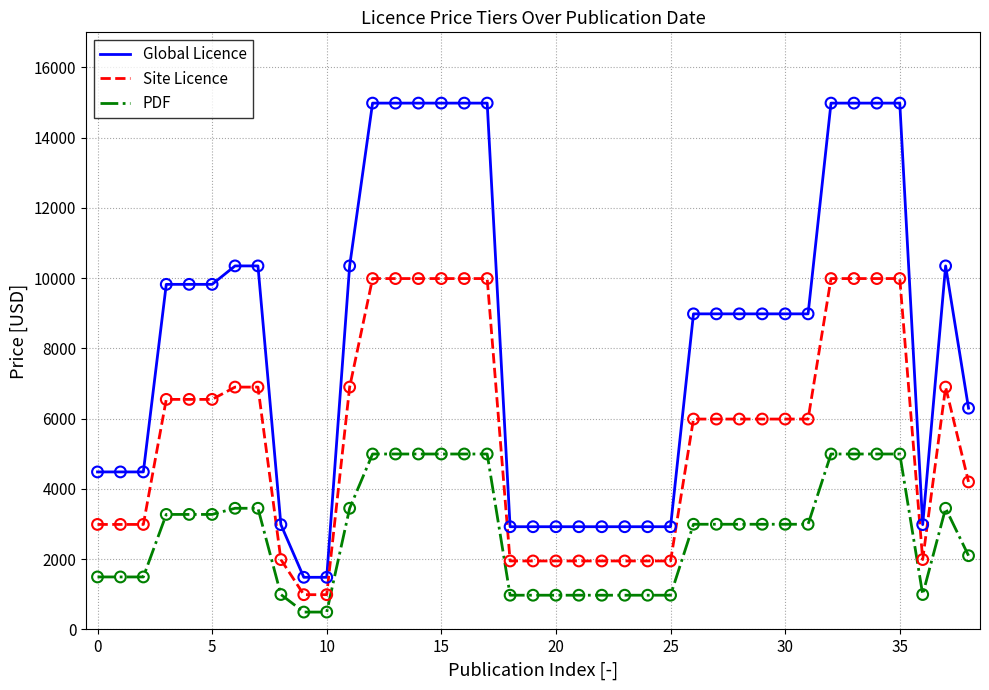

Which series has the largest total across all categories?

Global Licence